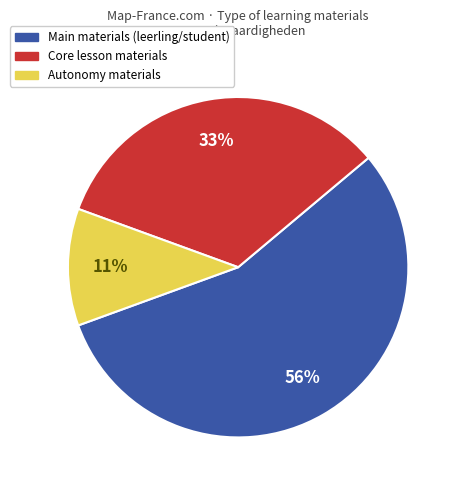

Count the number of slices in the pie.

3